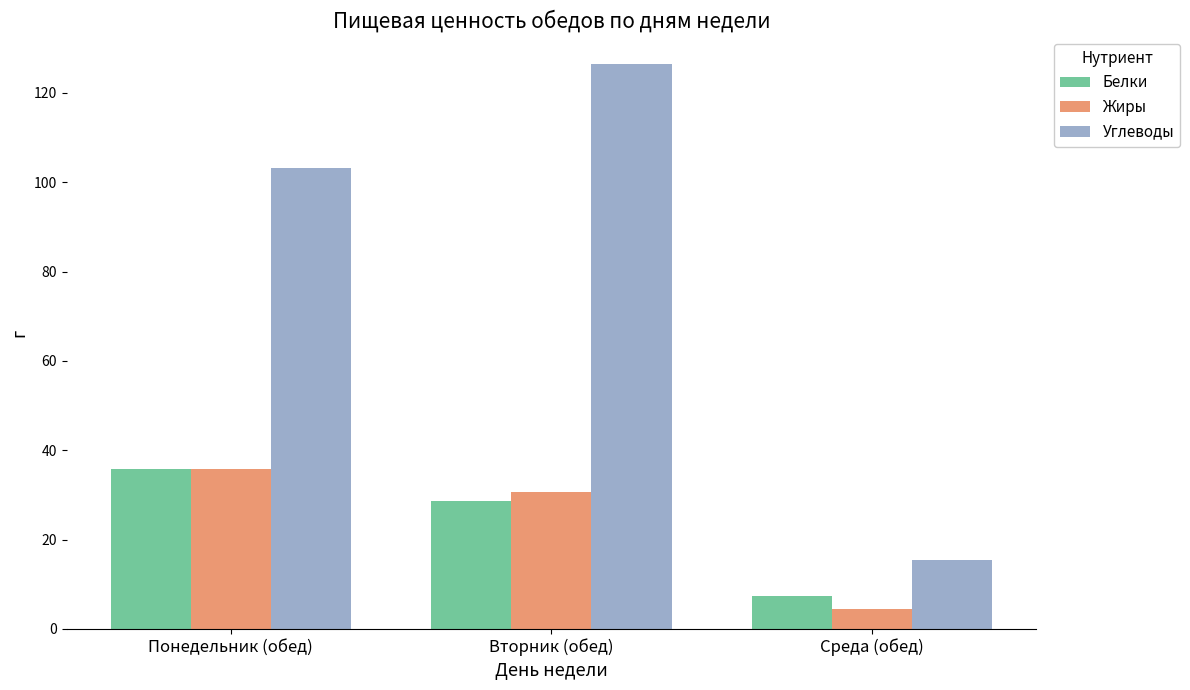

Does the chart contain stacked bars?

No